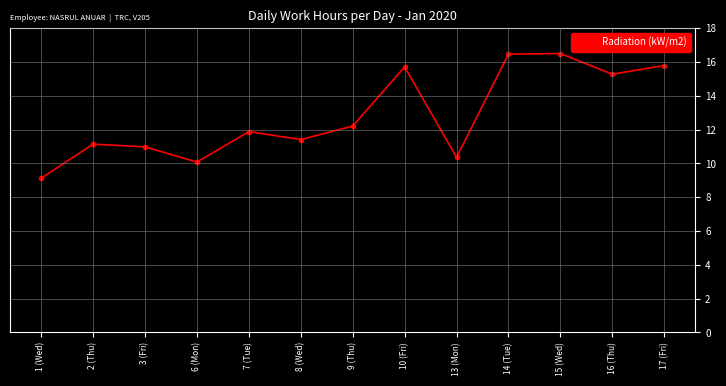

What is the average value?

12.8